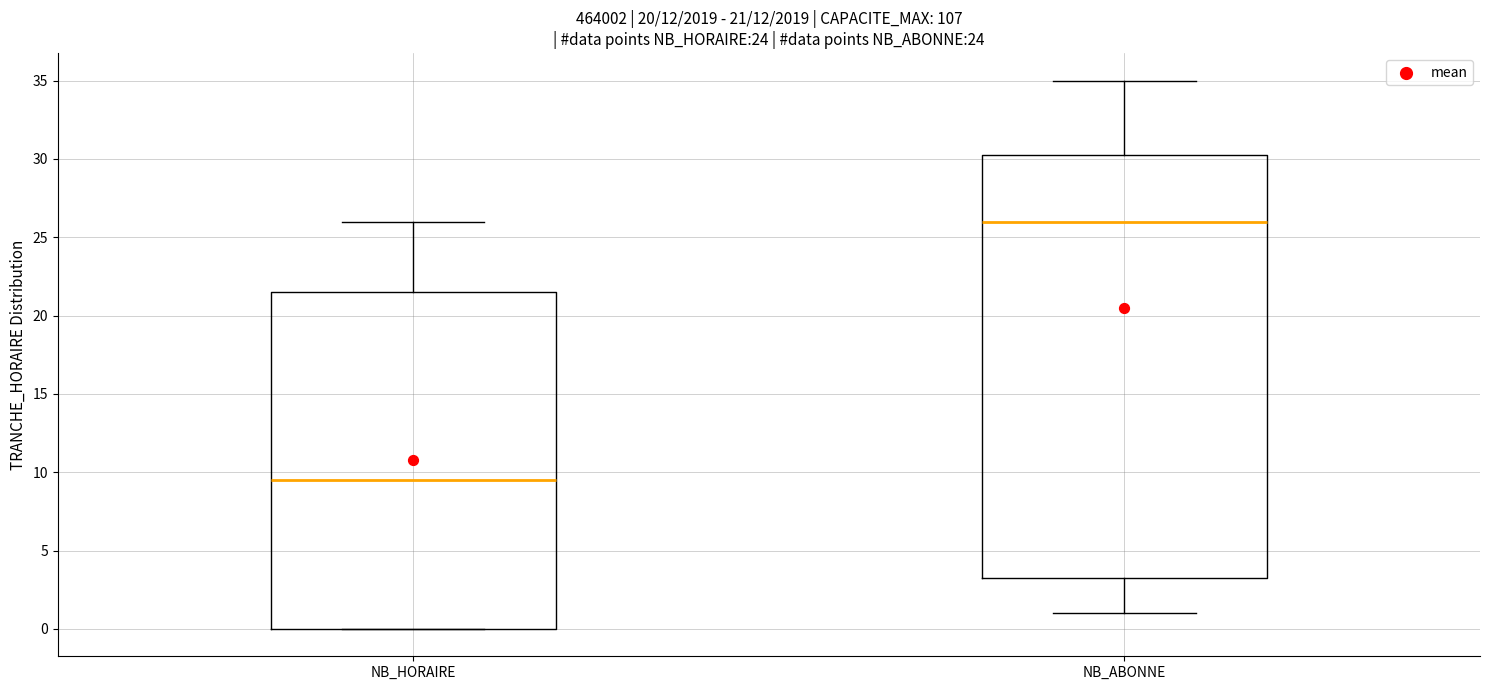

Which box is the tallest, from its lower edge to its upper edge?

NB_ABONNE